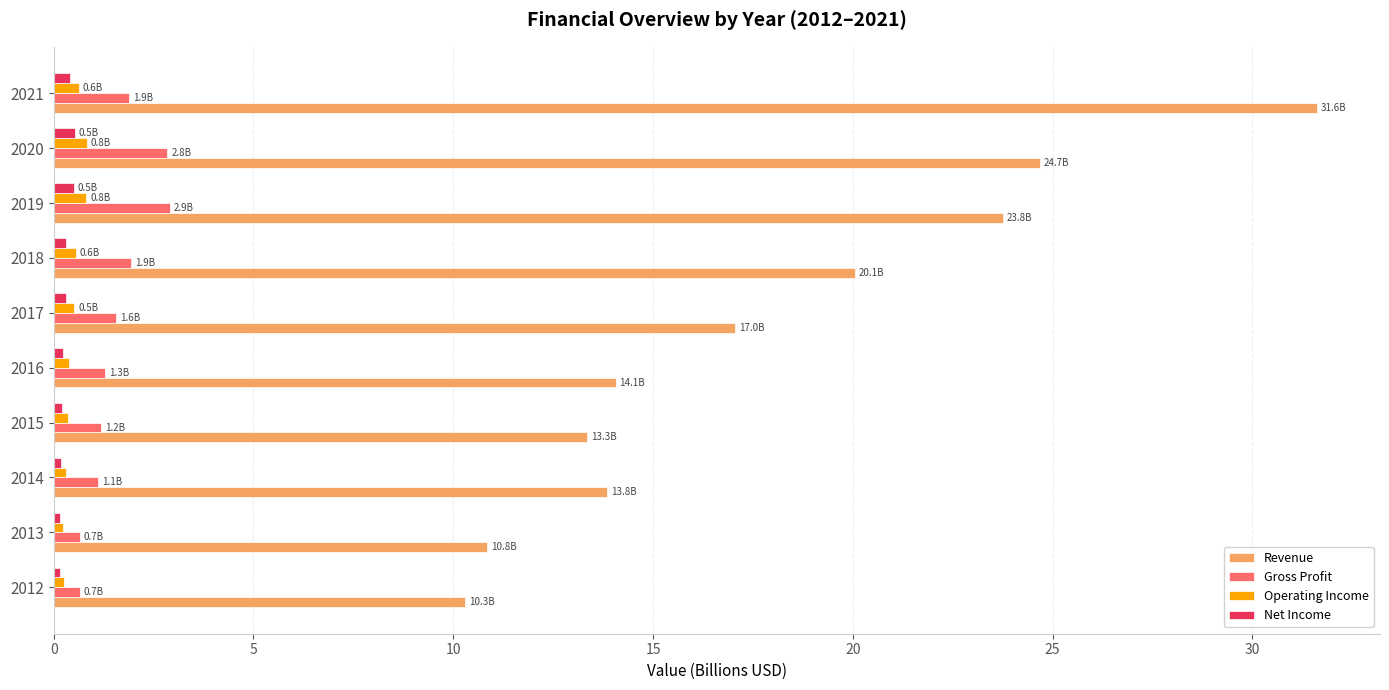

What is the maximum value shown in the chart?

31.6